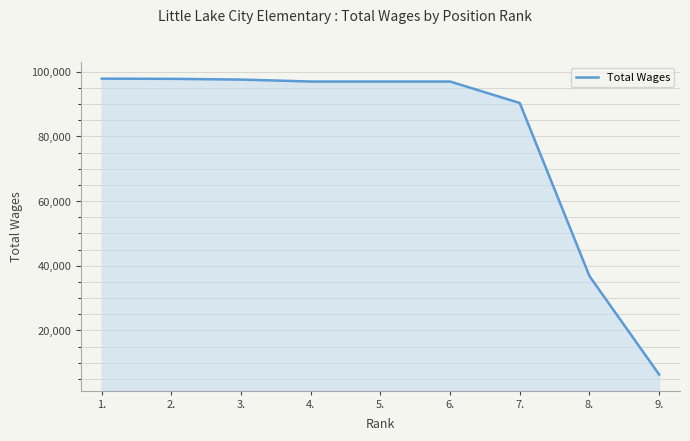

What is the approximate value at 4., to the nearest 100?

97000